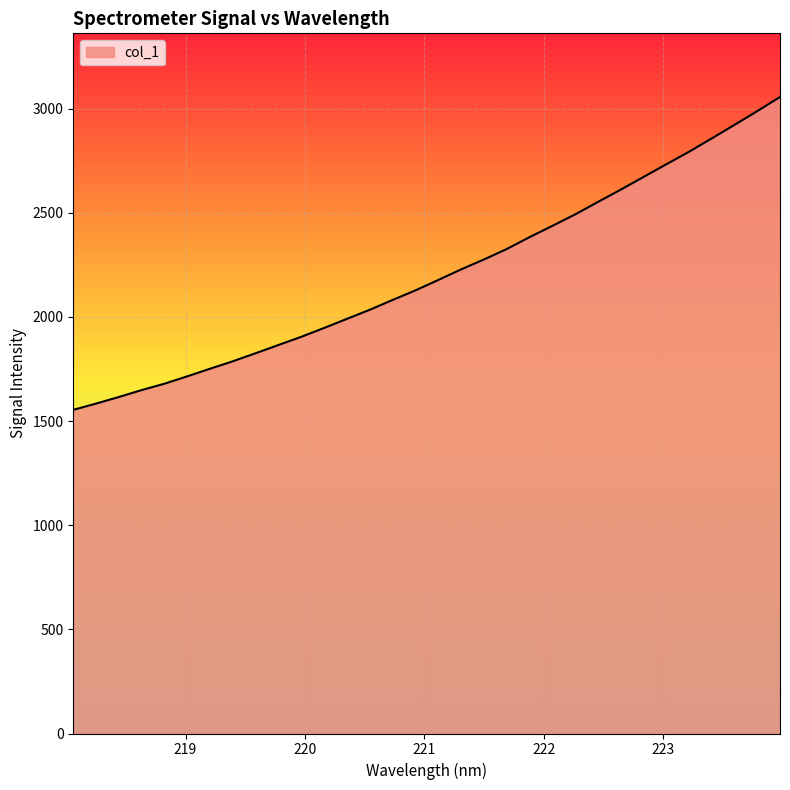

What is the sum of all values?

70598.9